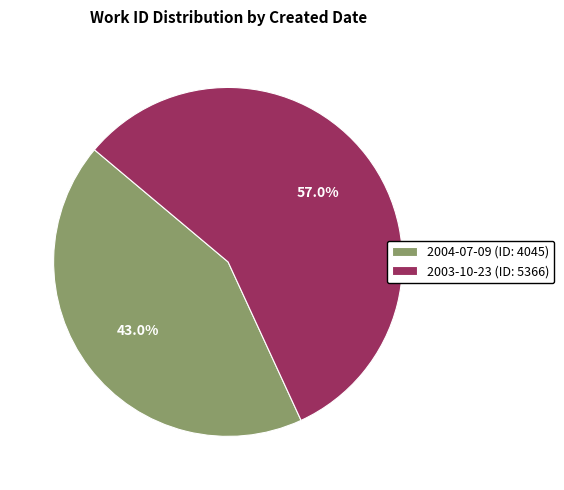

The 2003-10-23 slice represents 43% of the pie. True or false?

False